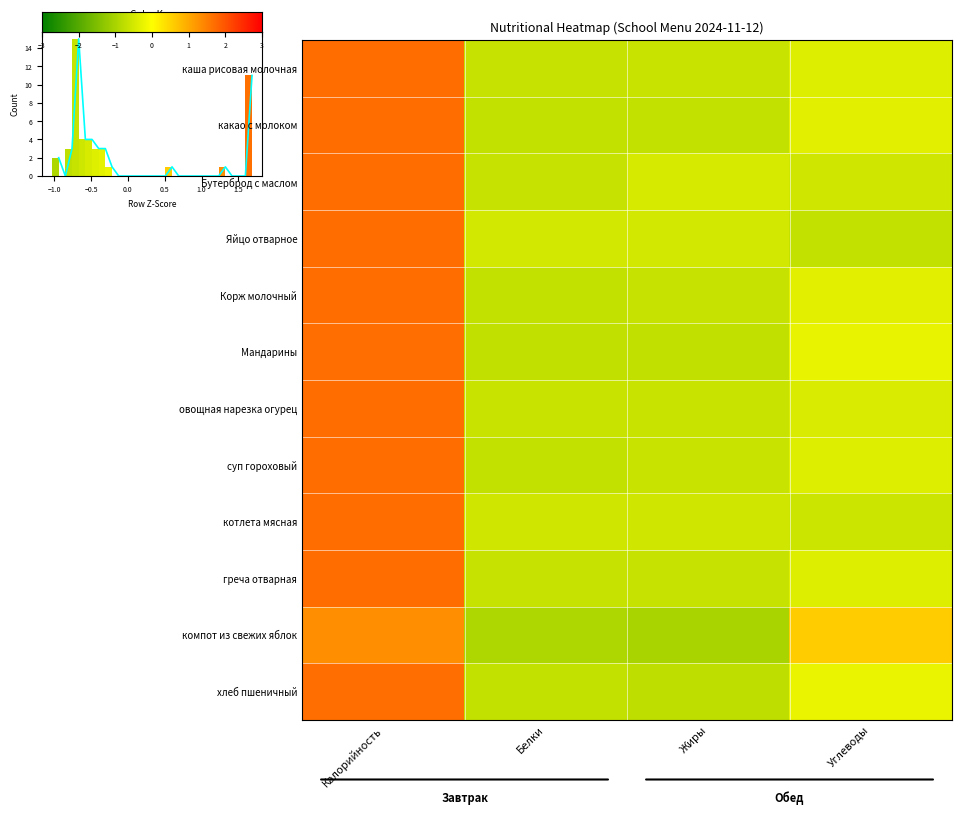

What is the lowest value of the котлета мясная series?

-0.6